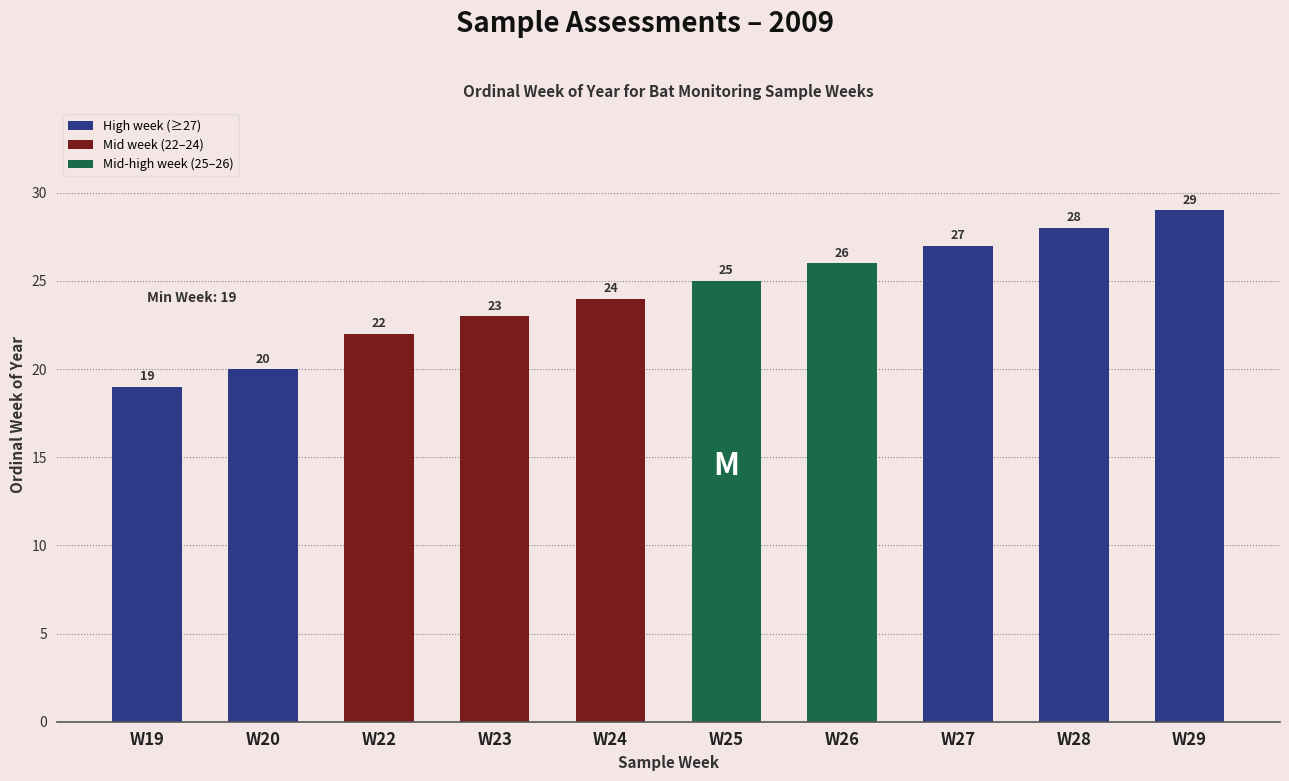

Count the values in the range 22 to 27.

6